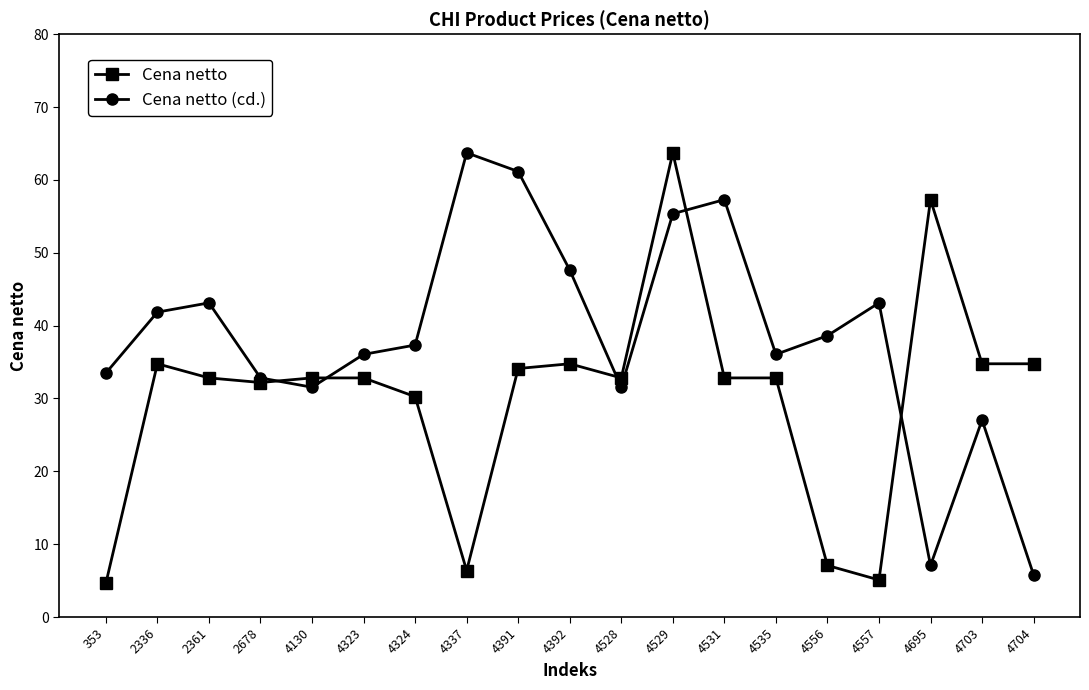

What is the sum of all Cena netto values?

576.7